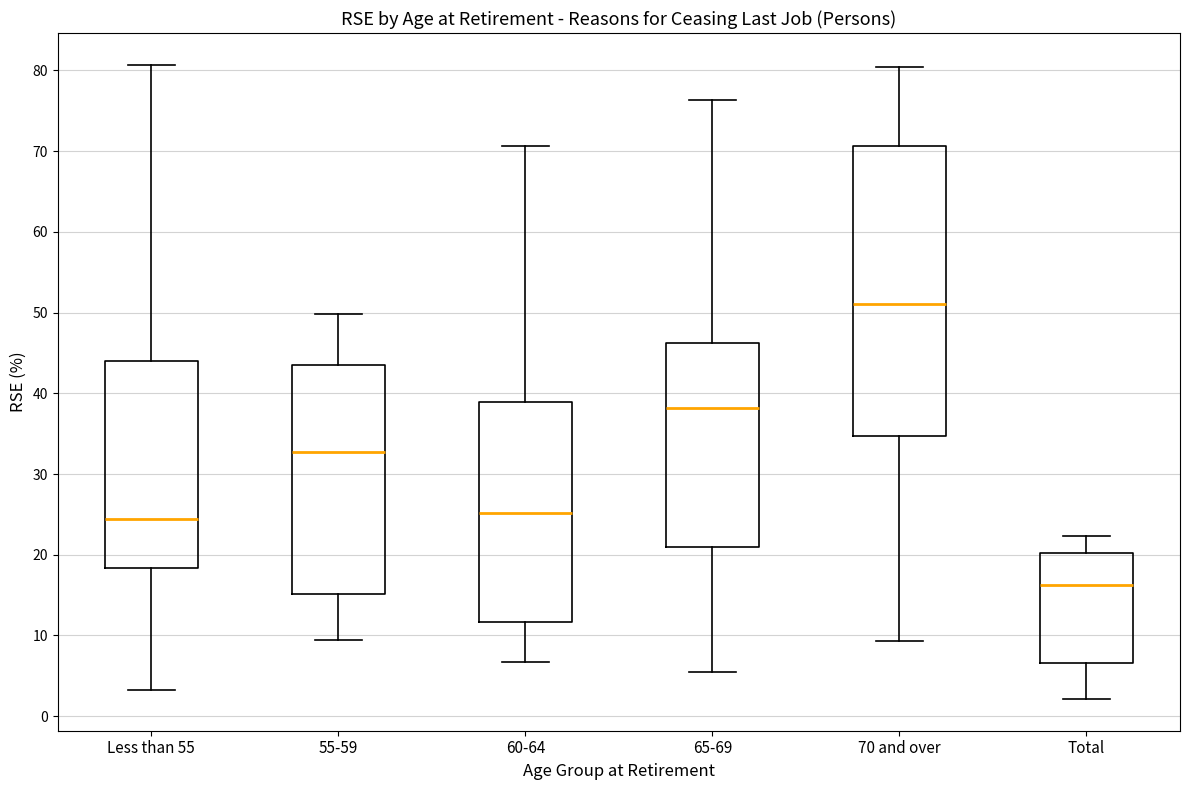

Where does the lower whisker of the box for 65-69 end on the y-axis? The values are not printed on the chart, so give them approximately, as read against the axis.

5